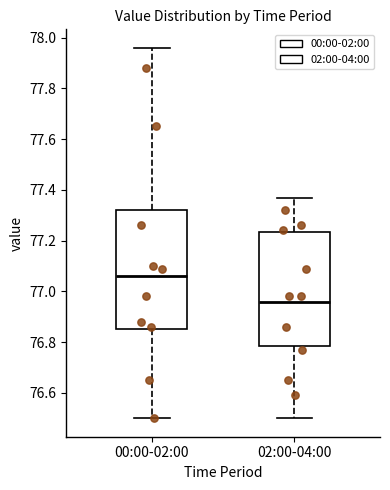

Reading left to right, read every box against the y-axis: the position of its median line, the range the box covers, and the ends of its whiskers. The values are not printed on the chart, so give them approximately, as read against the axis.

00:00-02:00: median 77.06, box 76.86 to 77.32, whiskers 76.50 to 77.96
02:00-04:00: median 76.96, box 76.78 to 77.24, whiskers 76.50 to 77.38